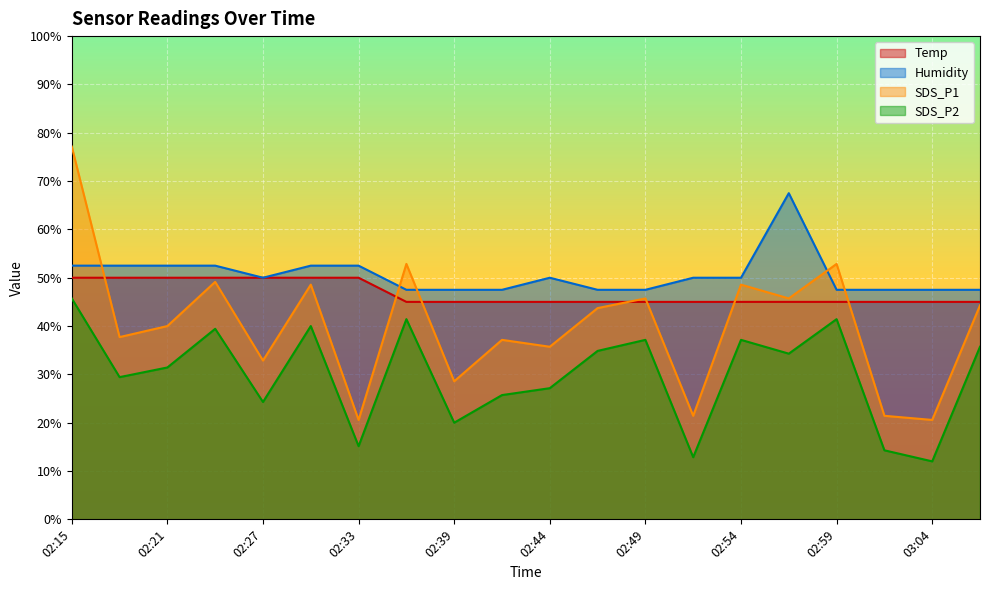

At which category does SDS_P1 reach its first local valley?

02:18